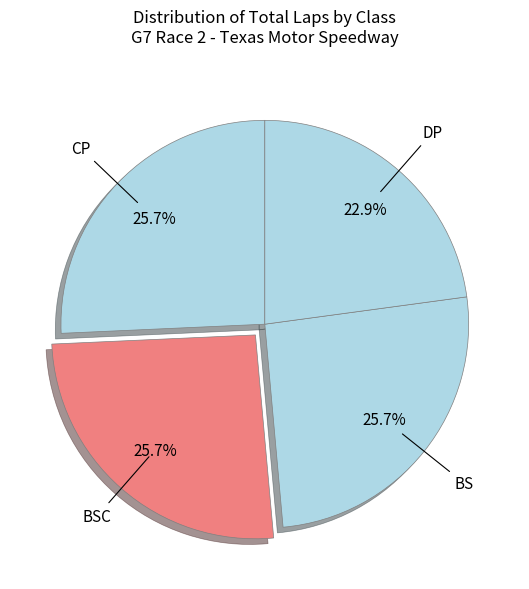

To the nearest percent, what portion does DP represent?

23%